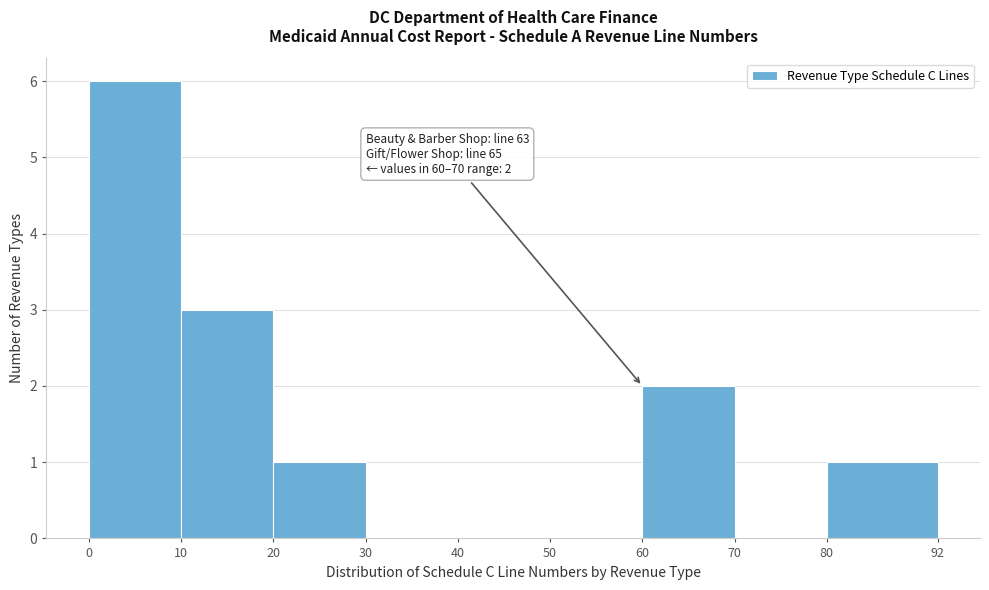

Which range on the x-axis has the tallest bar?

0 to 10